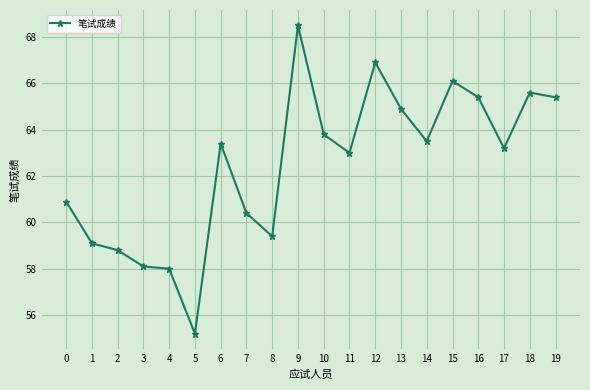

What is the sum of the values at 0 and 17?

124.1